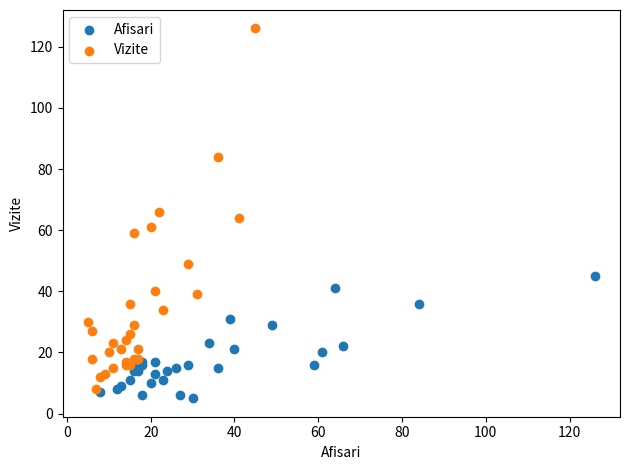

Which series has the largest Y range (max minus min)?

Vizite